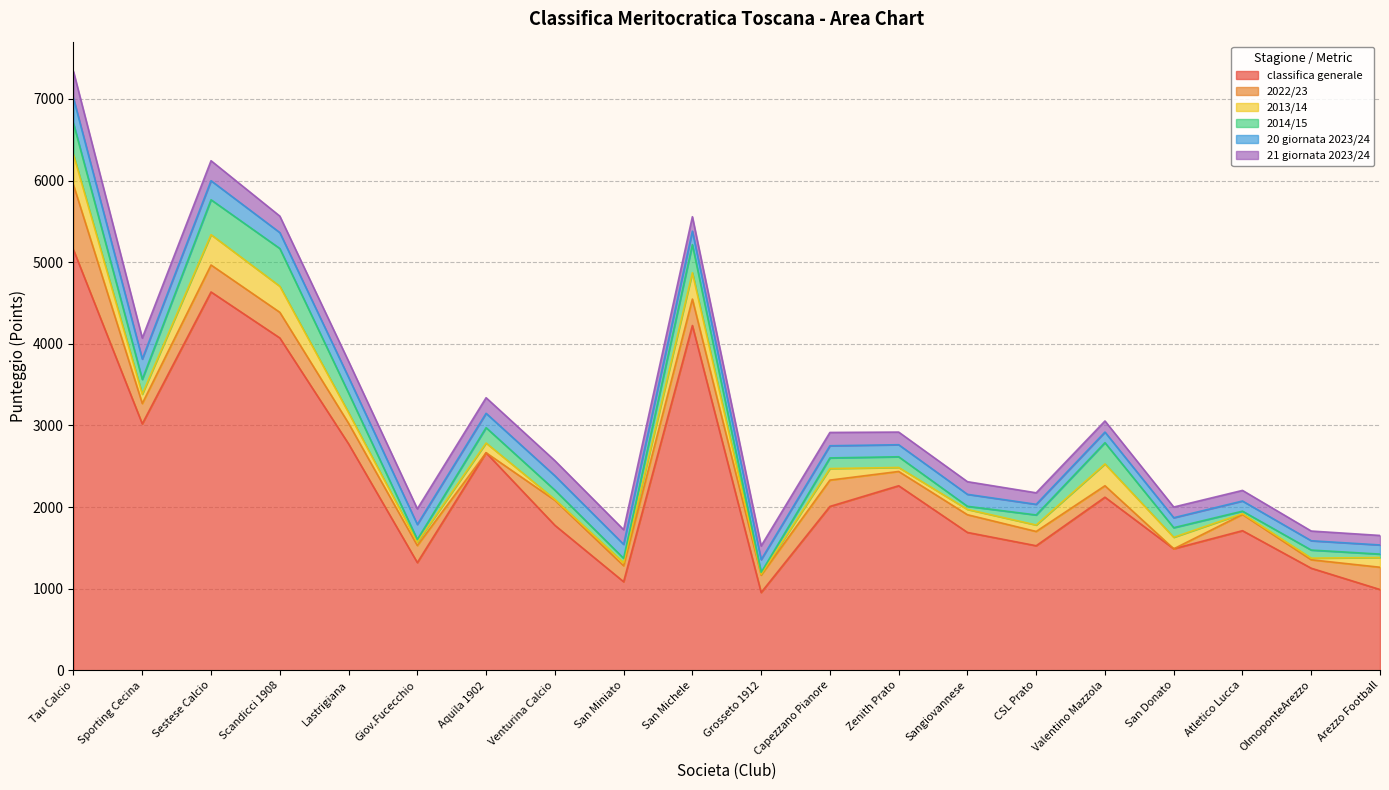

How many values in the classifica generale series exceed 2007?

10